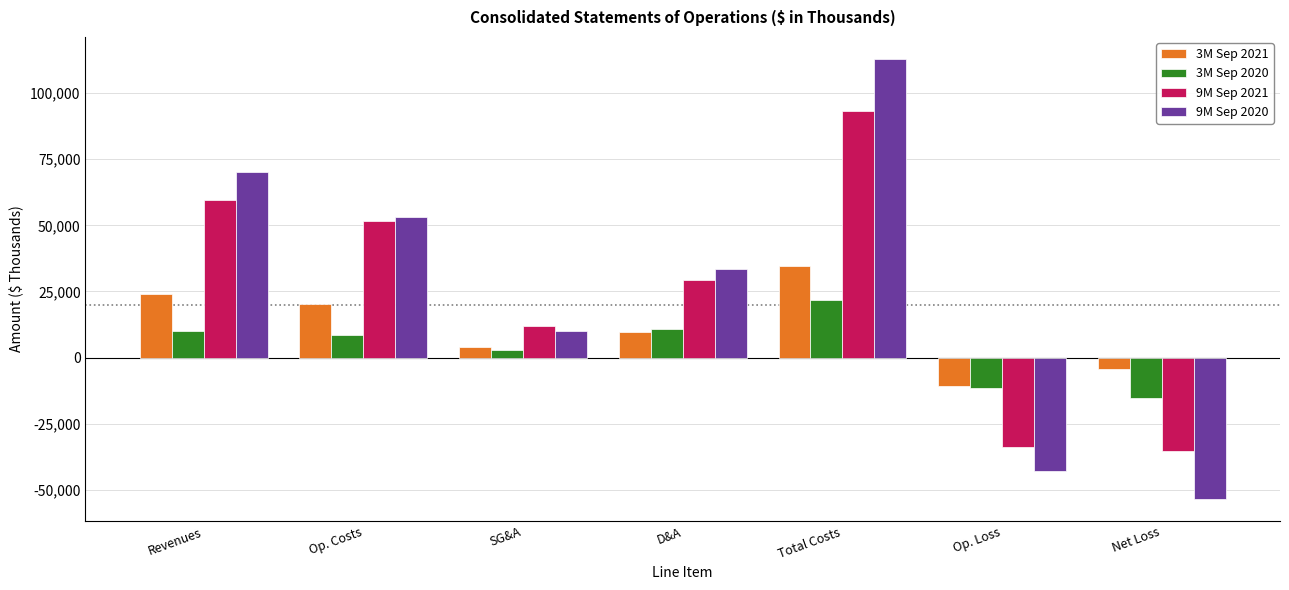

At which category is the sum across all series the highest?

Total Costs